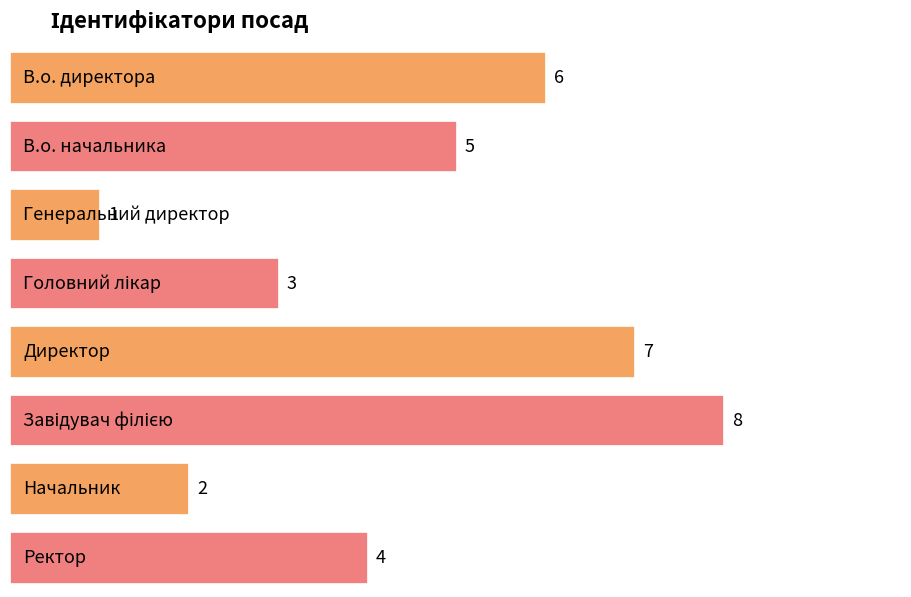

List the labels in order of value, smallest first.

Генеральний директор, Начальник, Головний лікар, Ректор, В.о. начальника, В.о. директора, Директор, Завідувач філією